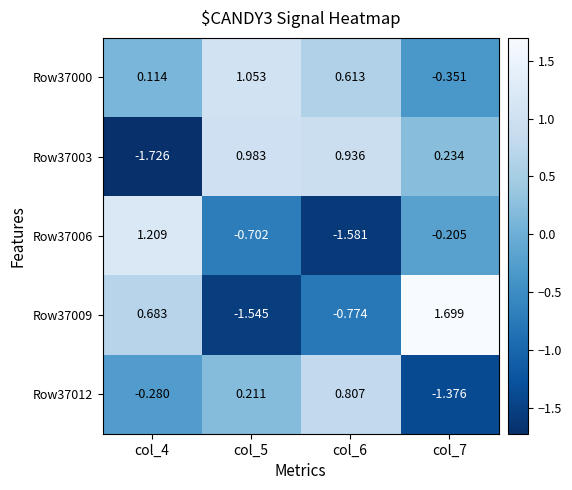

Is the value of Row37006 at col_7 greater than the value of Row37009 at col_7?

No